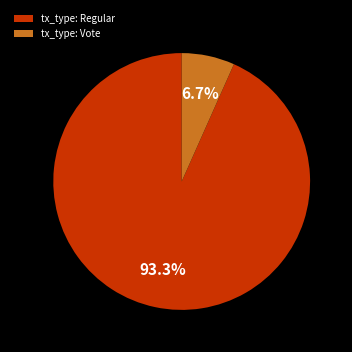

Count the number of slices in the pie.

2